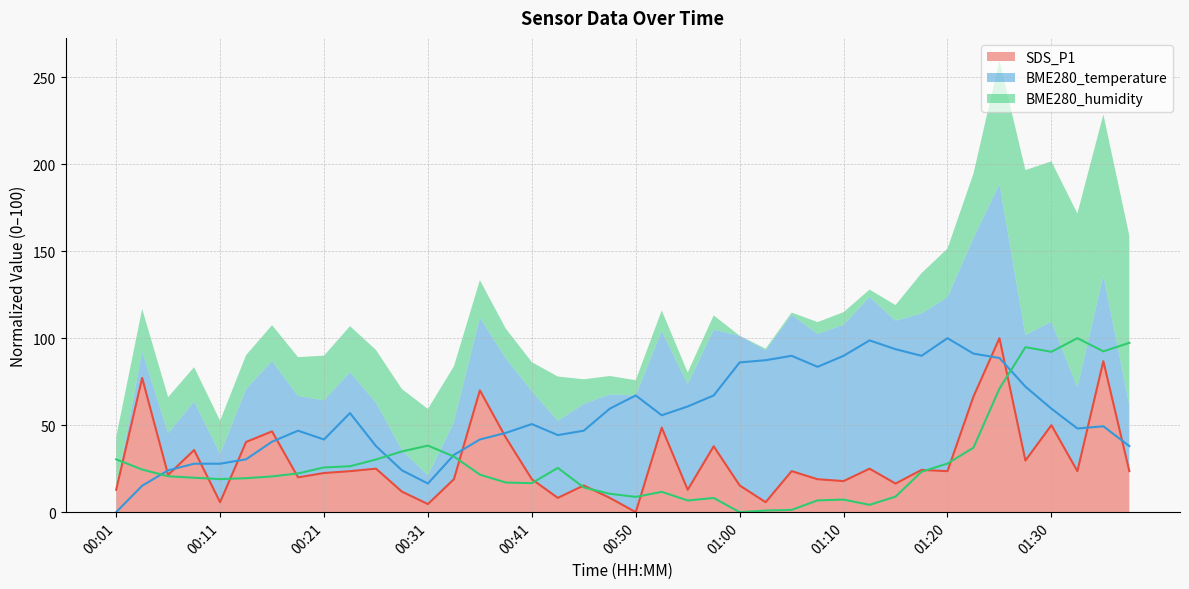

True or false: BME280_humidity and SDS_P1 cross at least once.

True